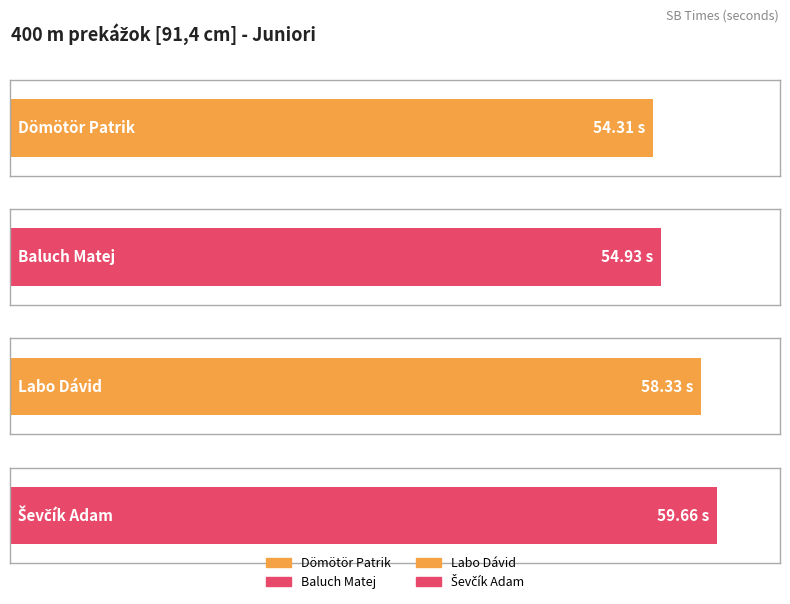

What is the change in value from Labo Dávid to Ševčík Adam?

+1.3